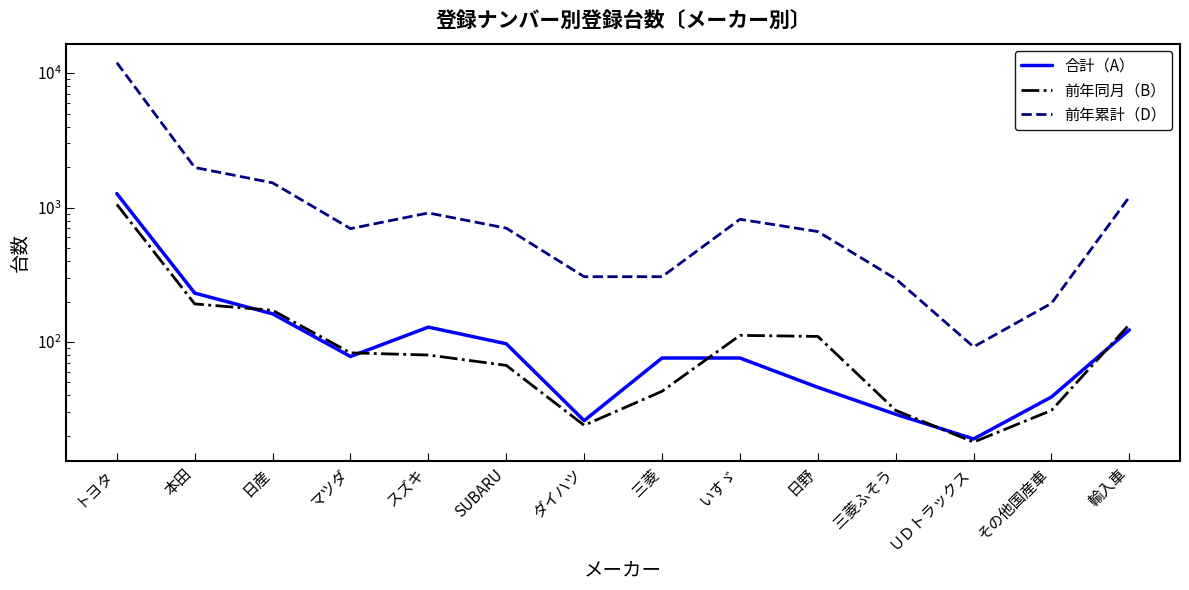

Which category has the highest value across all series?

トヨタ